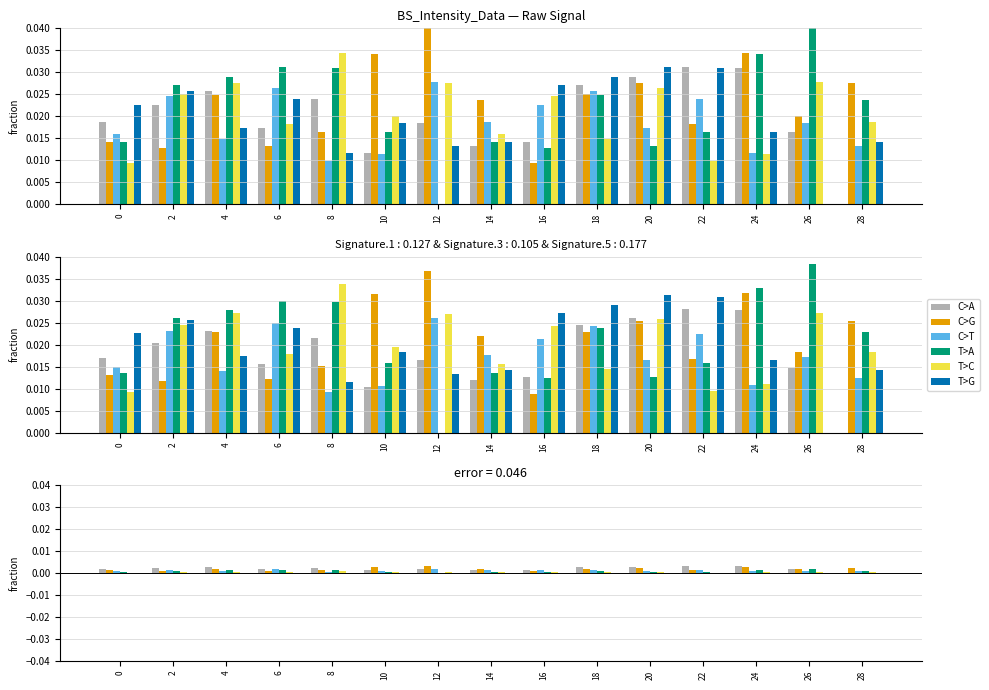

List the labels in order of T>C value, smallest first.

0, 22, 24, 18, 14, 6, 28, 10, 16, 2, 20, 12, 4, 26, 8